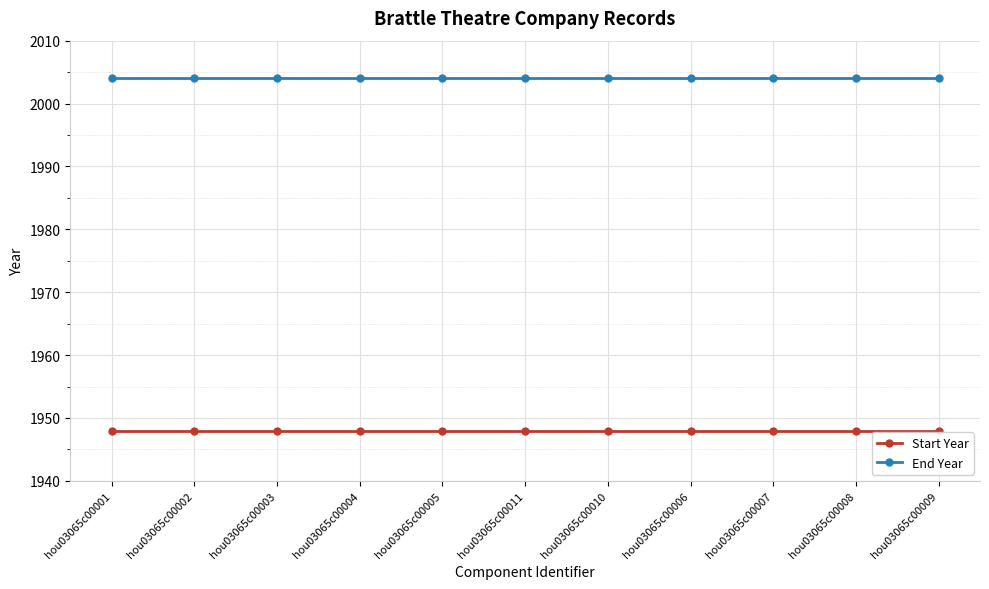

The value of End Year at hou03065c00008 is 1370. True or false?

False